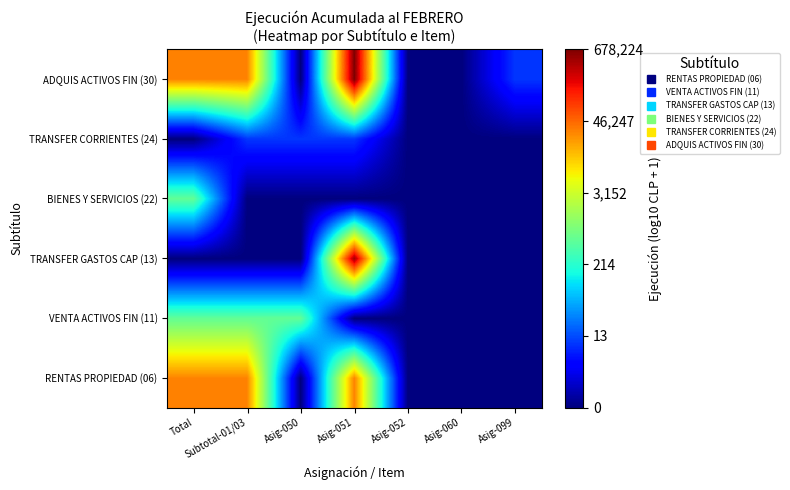

Reading left to right, list all the values displayed in this chart.

RENTAS PROPIEDAD (06): Total=4.5	Subtotal-01/03=4.5	Asig-050=0.0	Asig-051=4.5	Asig-052=0.0	Asig-060=0.0	Asig-099=0.0
VENTA ACTIVOS FIN (11): Total=2.7	Subtotal-01/03=2.7	Asig-050=2.7	Asig-051=0.0	Asig-052=0.0	Asig-060=0.0	Asig-099=0.0
TRANSFER GASTOS CAP (13): Total=0.0	Subtotal-01/03=0.0	Asig-050=0.0	Asig-051=5.7	Asig-052=0.0	Asig-060=0.0	Asig-099=0.0
BIENES Y SERVICIOS (22): Total=2.7	Subtotal-01/03=0.0	Asig-050=0.0	Asig-051=0.0	Asig-052=0.0	Asig-060=0.0	Asig-099=0.0
TRANSFER CORRIENTES (24): Total=0.0	Subtotal-01/03=1.0	Asig-050=1.0	Asig-051=1.0	Asig-052=0.0	Asig-060=0.0	Asig-099=0.0
ADQUIS ACTIVOS FIN (30): Total=4.5	Subtotal-01/03=4.5	Asig-050=0.0	Asig-051=5.8	Asig-052=0.0	Asig-060=0.0	Asig-099=1.0